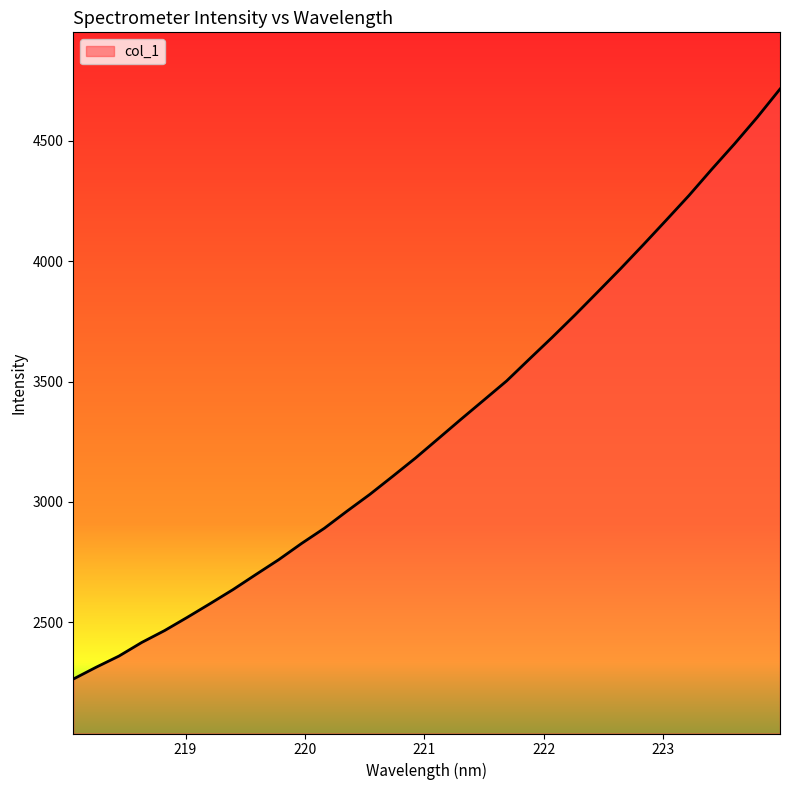

What is the maximum value shown in the chart?

4716.0